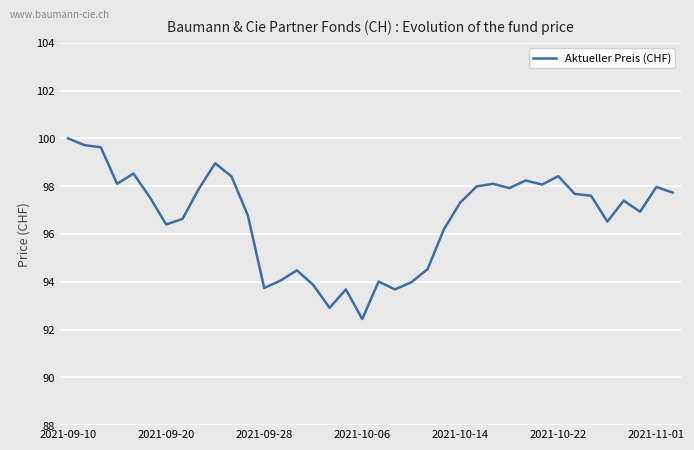

How many values are below 97?

17